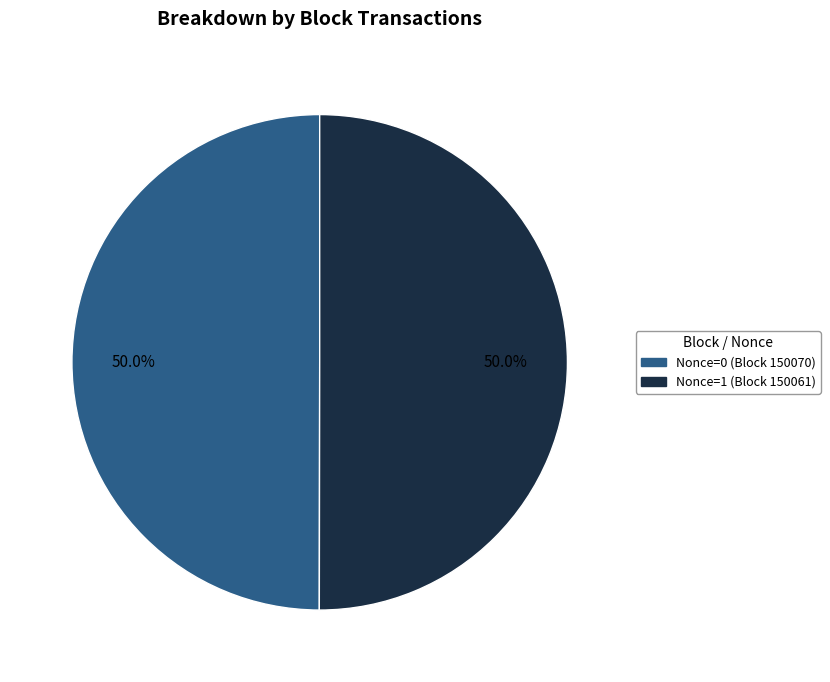

Which slice is the smallest?

150070